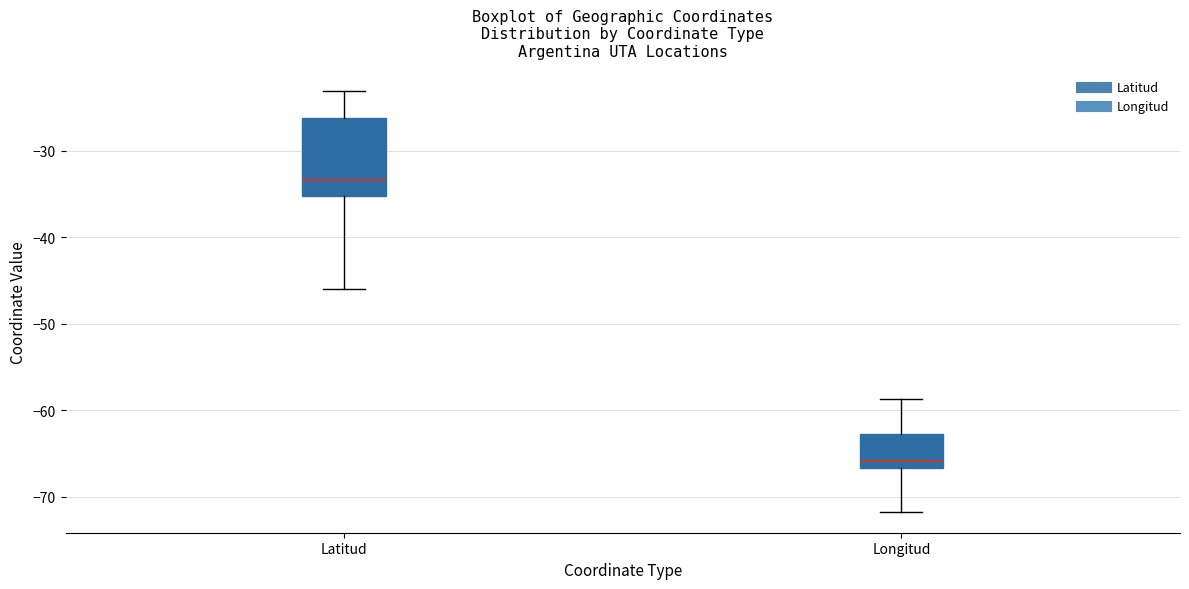

Reading left to right, transcribe this box plot: for each box, give where its median line is, the range the box spans, and where its two whiskers end, as read against the y-axis. The values are not printed on the chart, so give them approximately, as read against the axis.

Latitud: median -33, box -35 to -26, whiskers -46 to -23
Longitud: median -66, box -67 to -63, whiskers -72 to -59